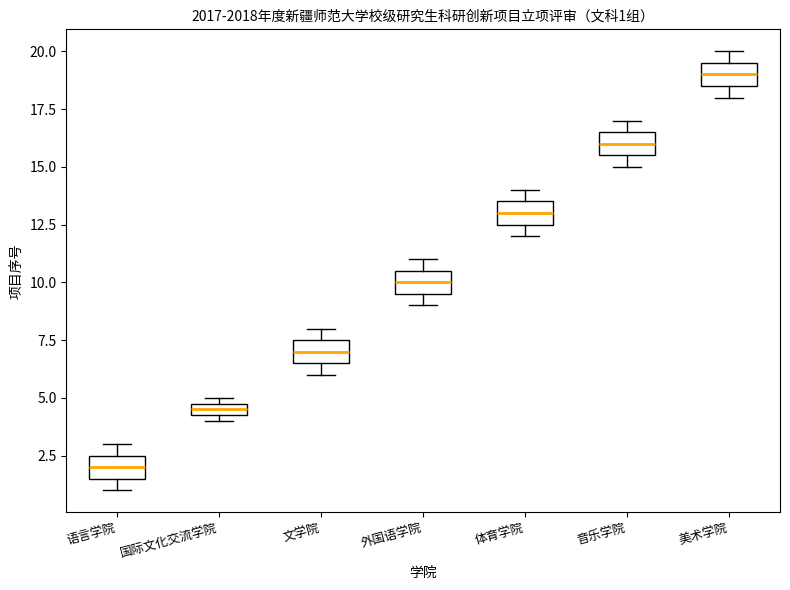

Which box's median line is the lowest?

语言学院